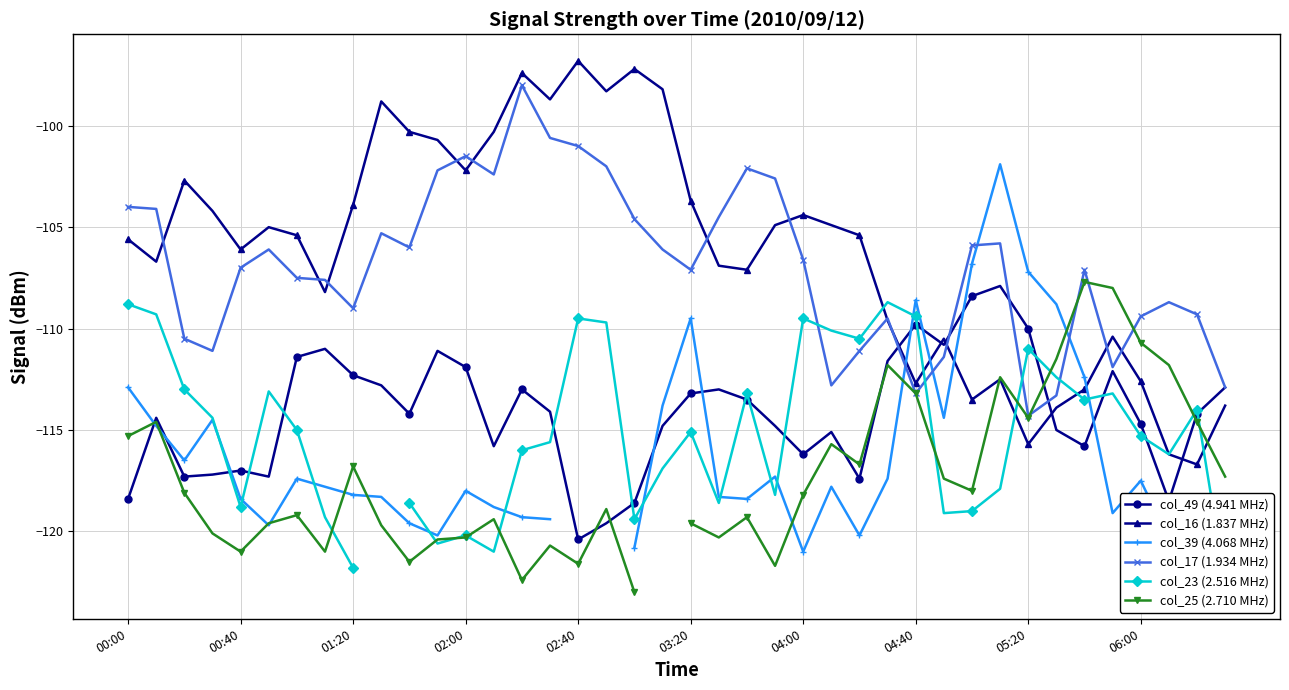

What is the total value across all series at 21?

-681.6